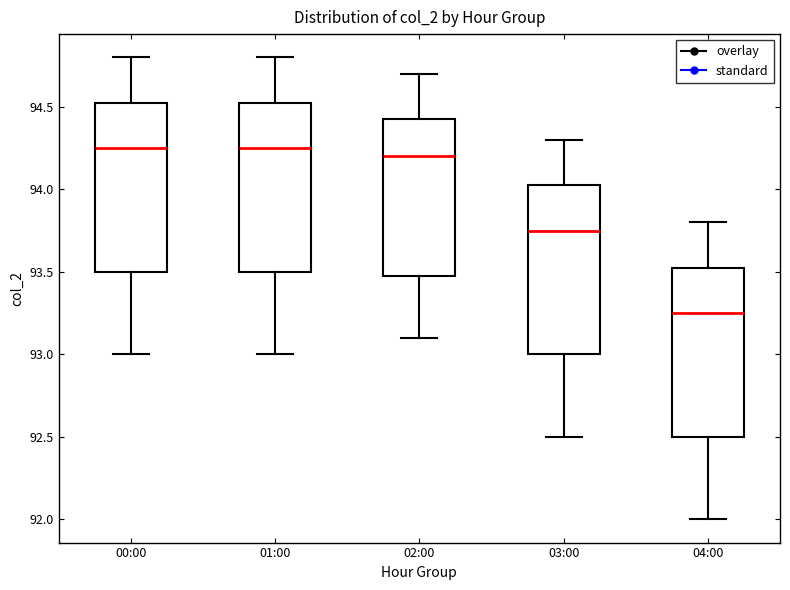

Which box's median line is the lowest?

04:00